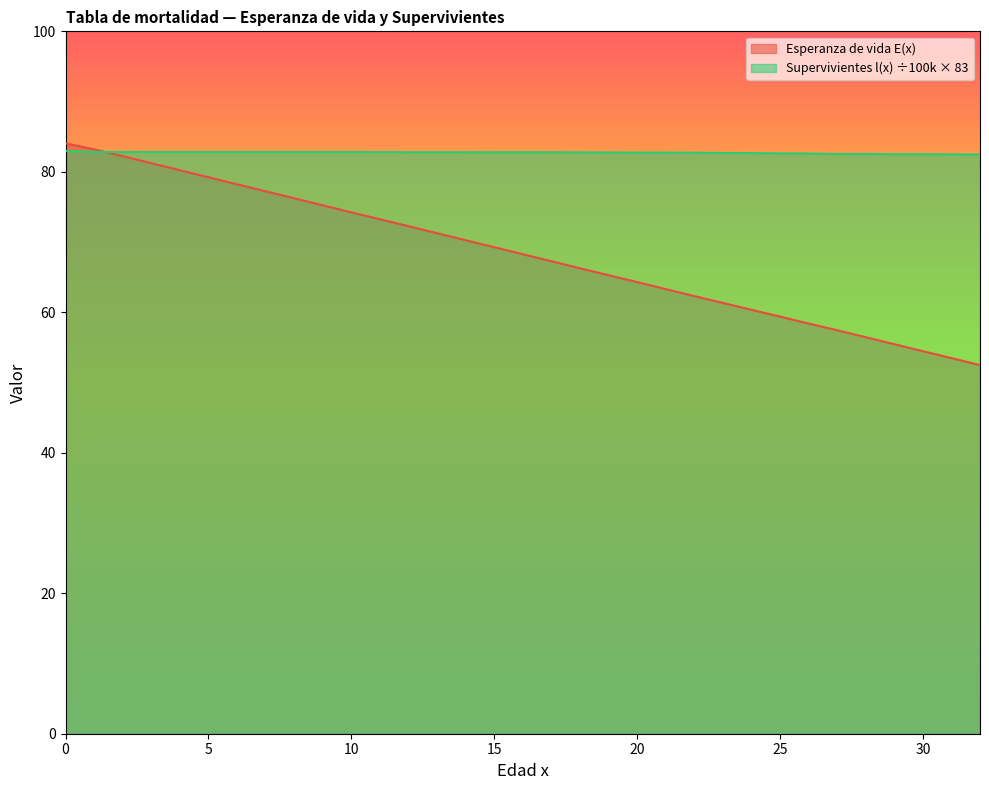

True or false: Supervivientes l(x) (por 1000) has a value of 82.8 at 9.

True